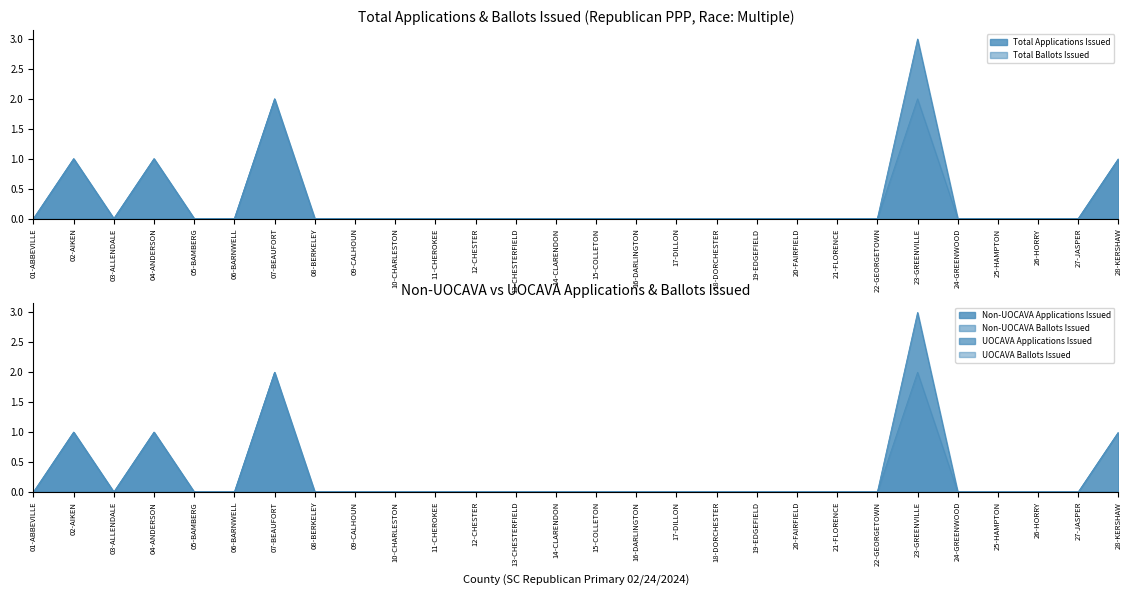

Count the UOCAVA Ballots Issued values in the range 0 to 1.

28